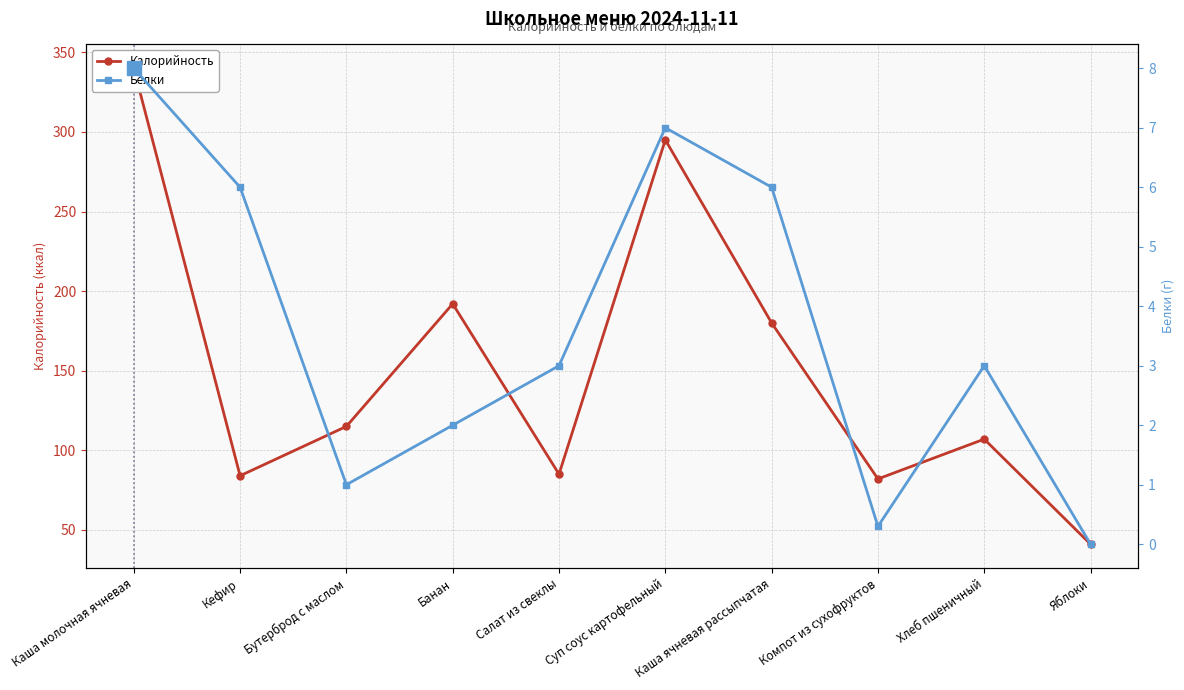

What is the spread (max minus min) of values at Банан?

190.0